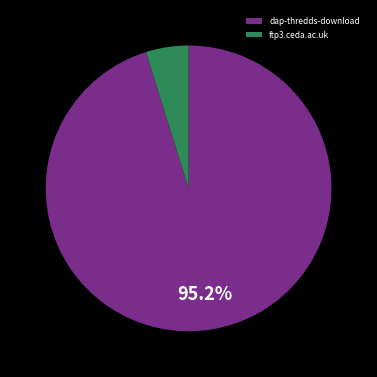

What percentage is the ftp3.ceda.ac.uk slice, to the nearest percent?

5%